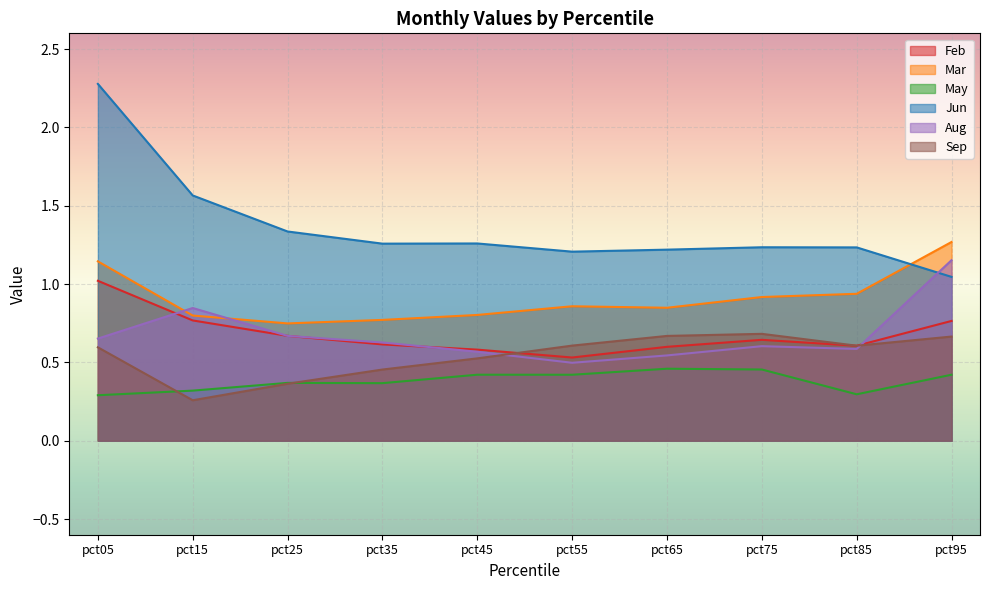

What is the difference between the Mar values at pct65 and pct25?

0.1